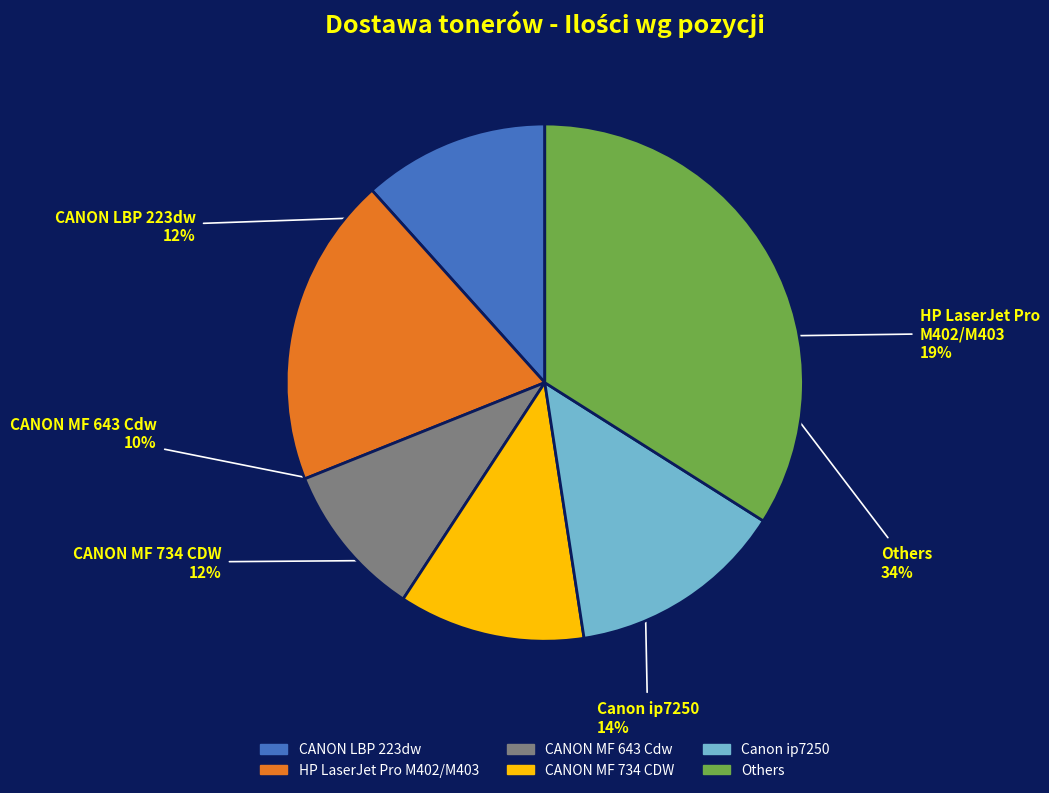

To the nearest percent, what is the difference between the CANON MF 734 CDW and Canon ip7250 slice percentages?

2%